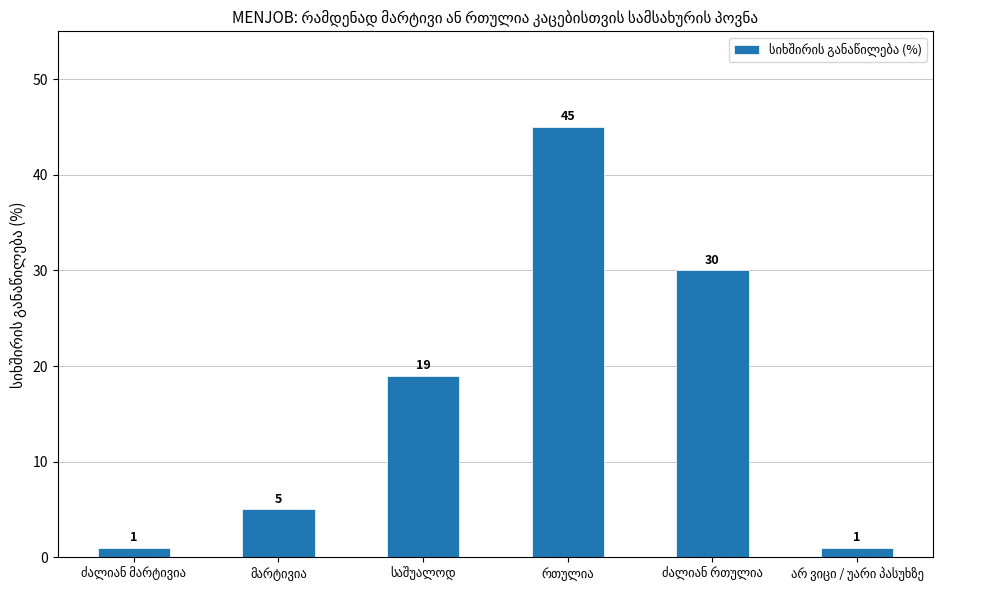

What is the maximum value shown in the chart?

45